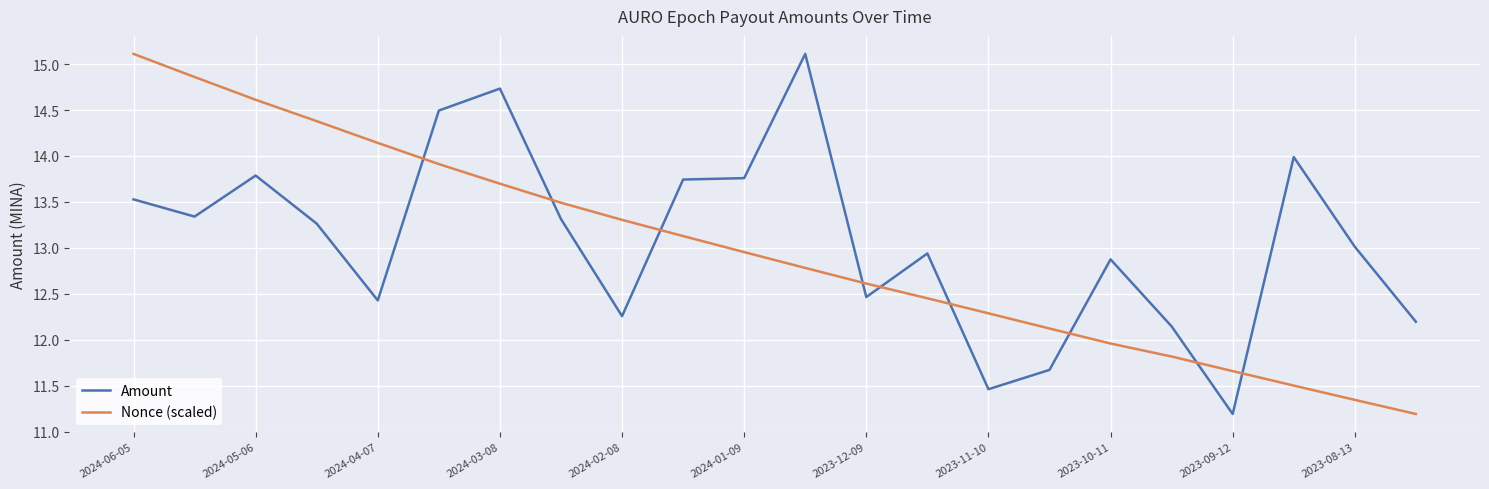

Does the chart have visible grid lines?

Yes